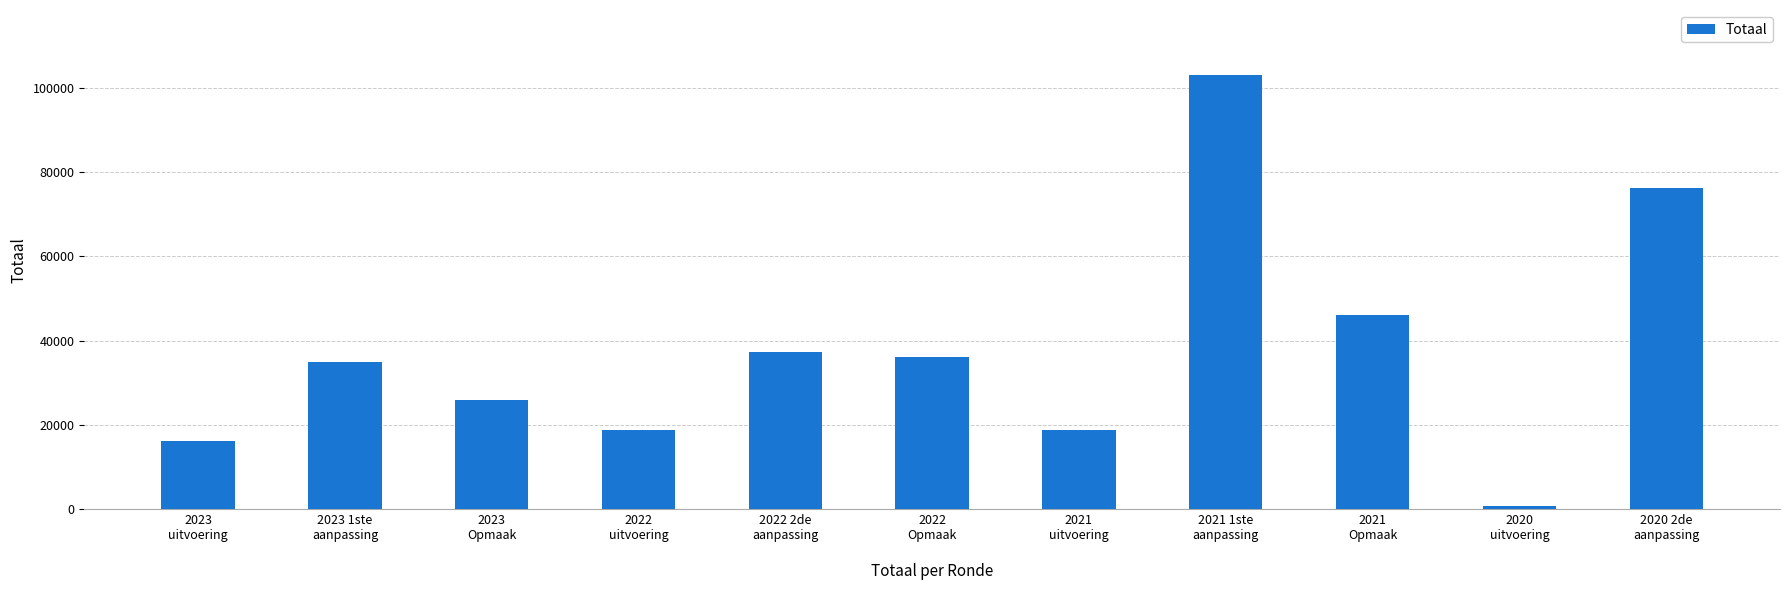

Are the bars grouped side by side (vs. stacked)?

No